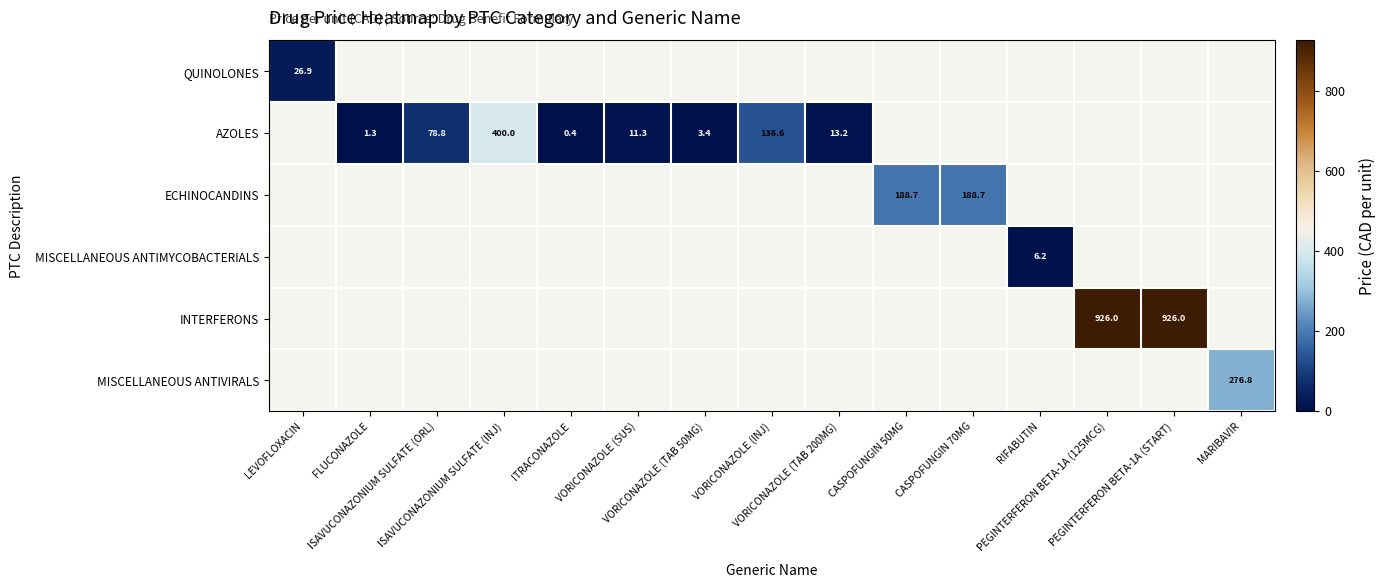

How many values in INTERFERONS are above zero?

2